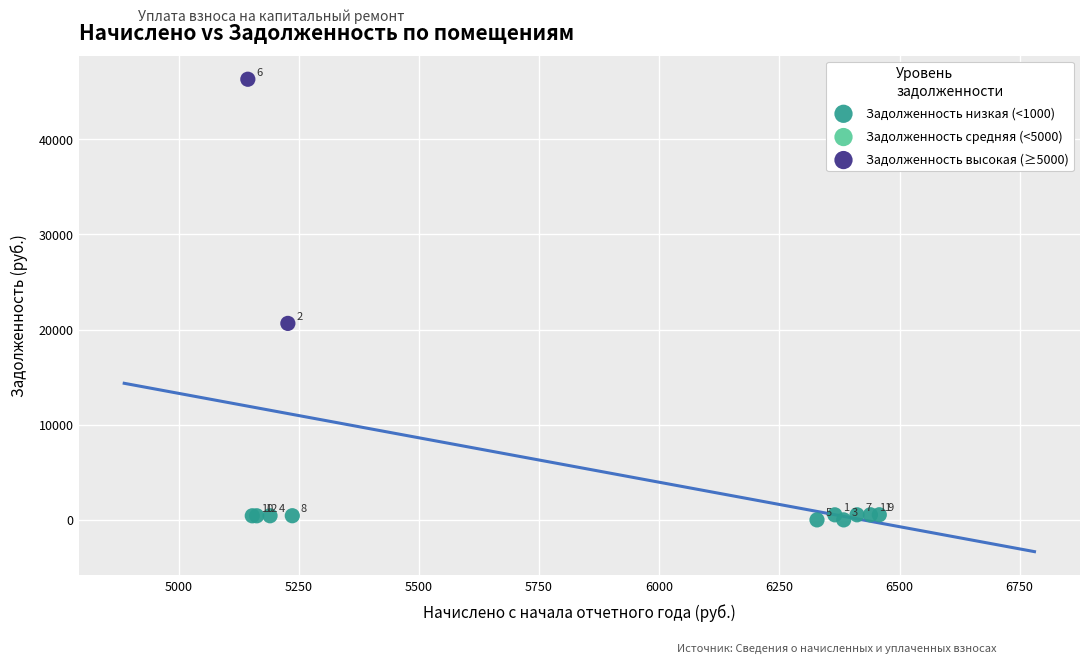

Which series contains the highest Y value?

Задолженность высокая (≥5000)